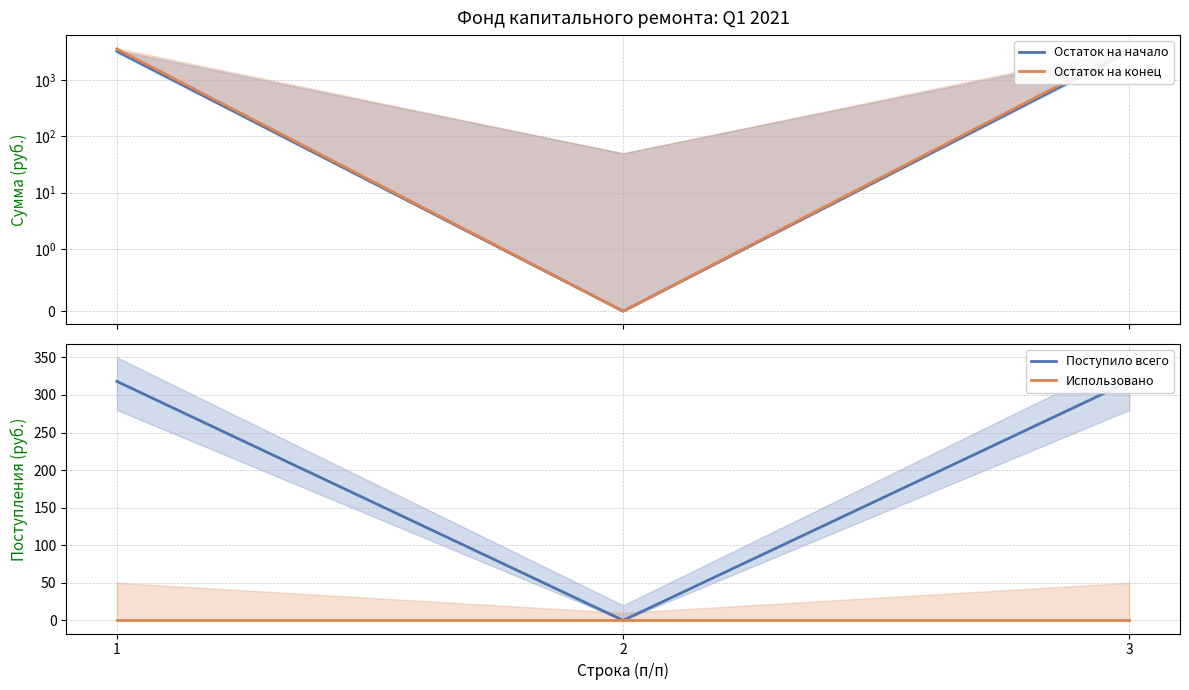

List the labels in order of Остаток на начало value, smallest first.

2, 1, 3